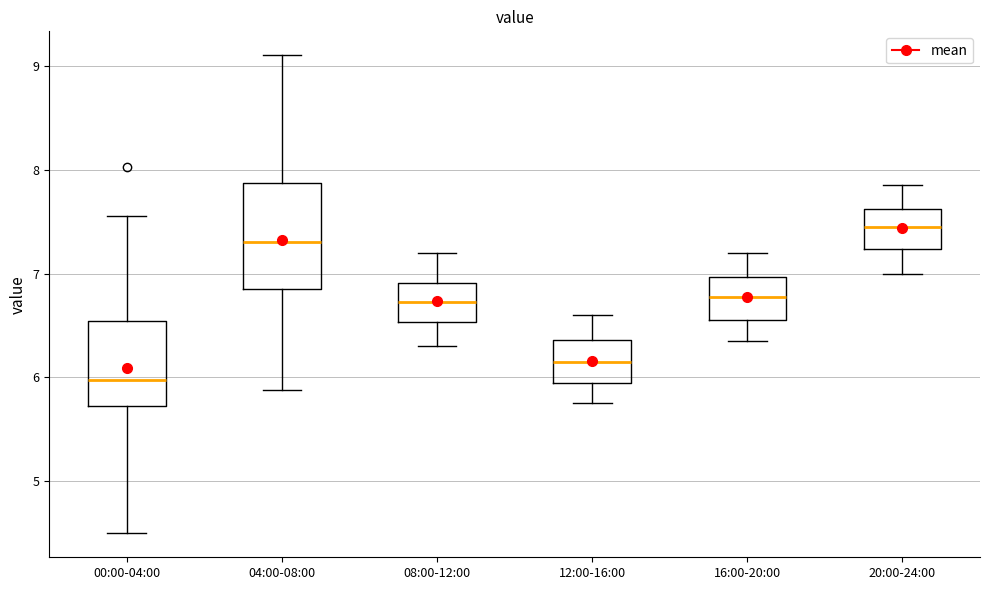

Which box is the tallest, from its lower edge to its upper edge?

04:00-08:00